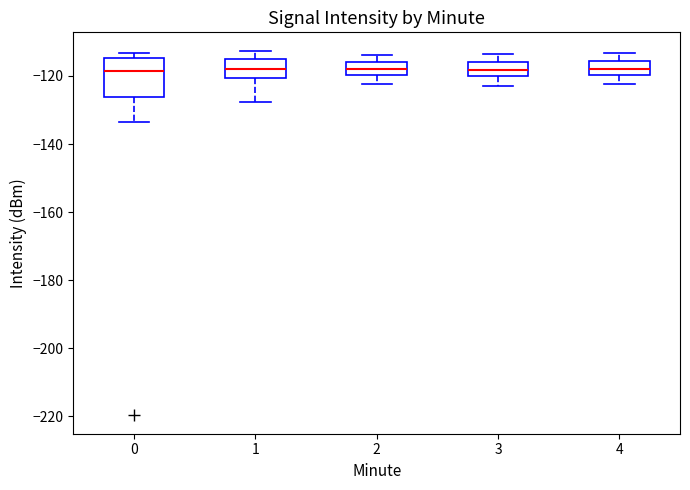

Reading left to right, read every box against the y-axis: the position of its median line, the range the box covers, and the ends of its whiskers. The values are not printed on the chart, so give them approximately, as read against the axis.

0: median -118, box -126 to -114, whiskers -134 to -114 (just above the box's upper edge)
1: median -118, box -120 to -116, whiskers -128 to -112
2: median -118, box -120 to -116, whiskers -122 to -114
3: median -118, box -120 to -116, whiskers -122 to -114
4: median -118, box -120 to -116, whiskers -122 to -114